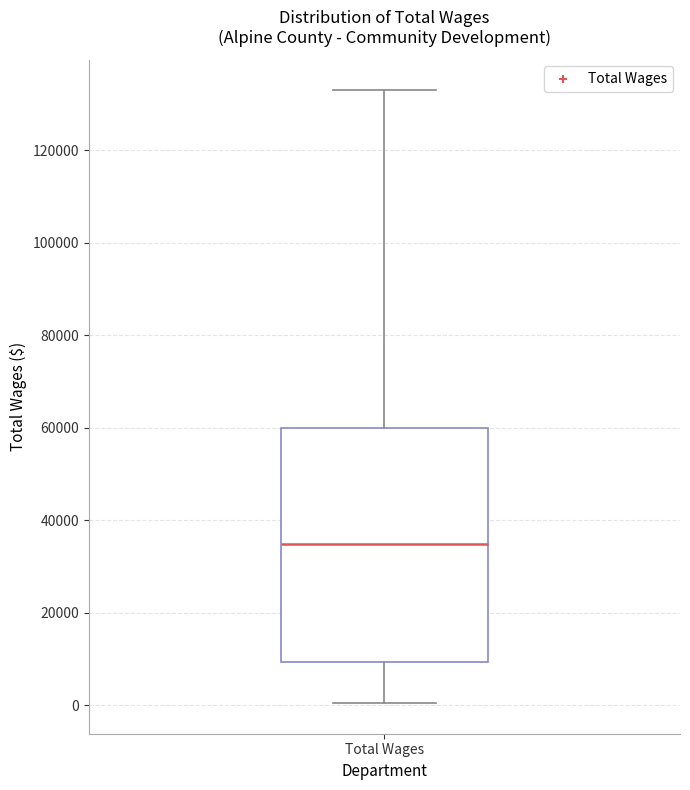

Read this box plot against the y-axis: the position of the median line, the range covered by the box, and the ends of both whiskers. The values are not printed on the chart, so give them approximately, as read against the axis.

median 34000, box 10000 to 60000, whiskers 0 to 132000